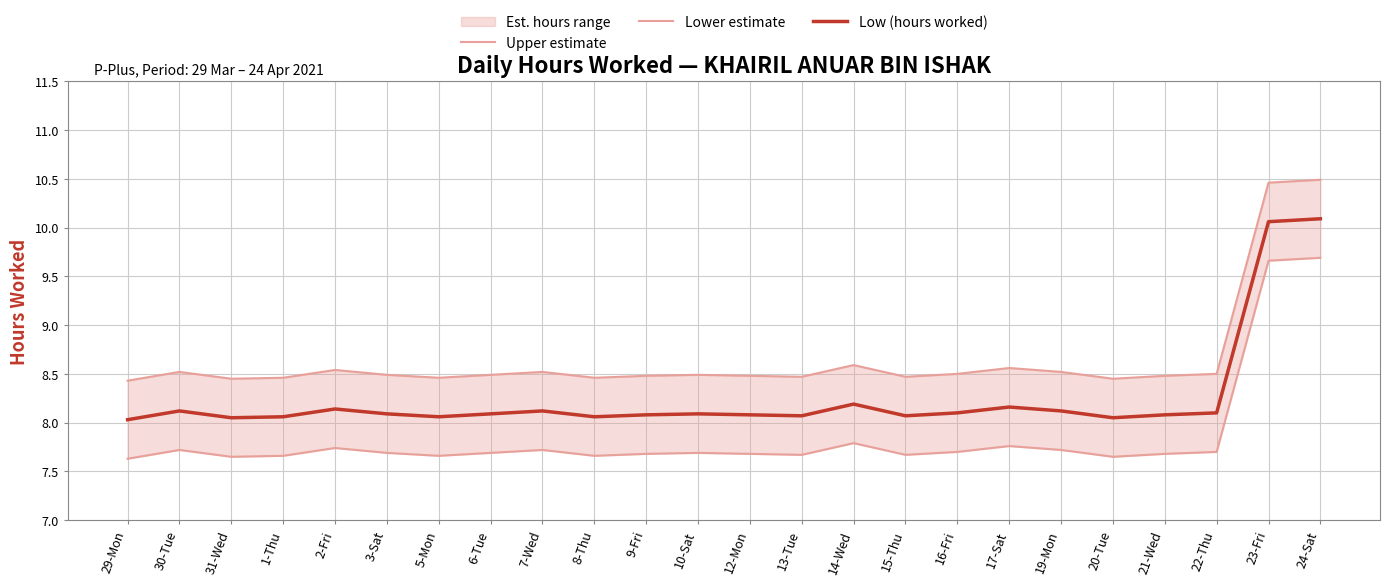

Is it true that Lower estimate equals 3.7 at 13-Tue?

False